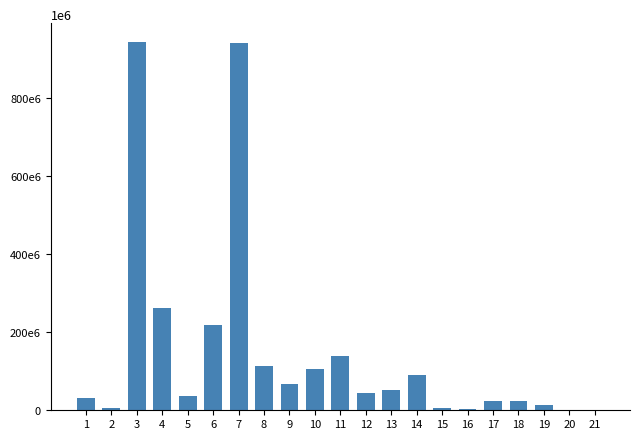

List the labels in order of value, largest first.

3, 7, 4, 6, 11, 8, 10, 14, 9, 13, 12, 5, 1, 17, 18, 19, 2, 15, 16, 21, 20